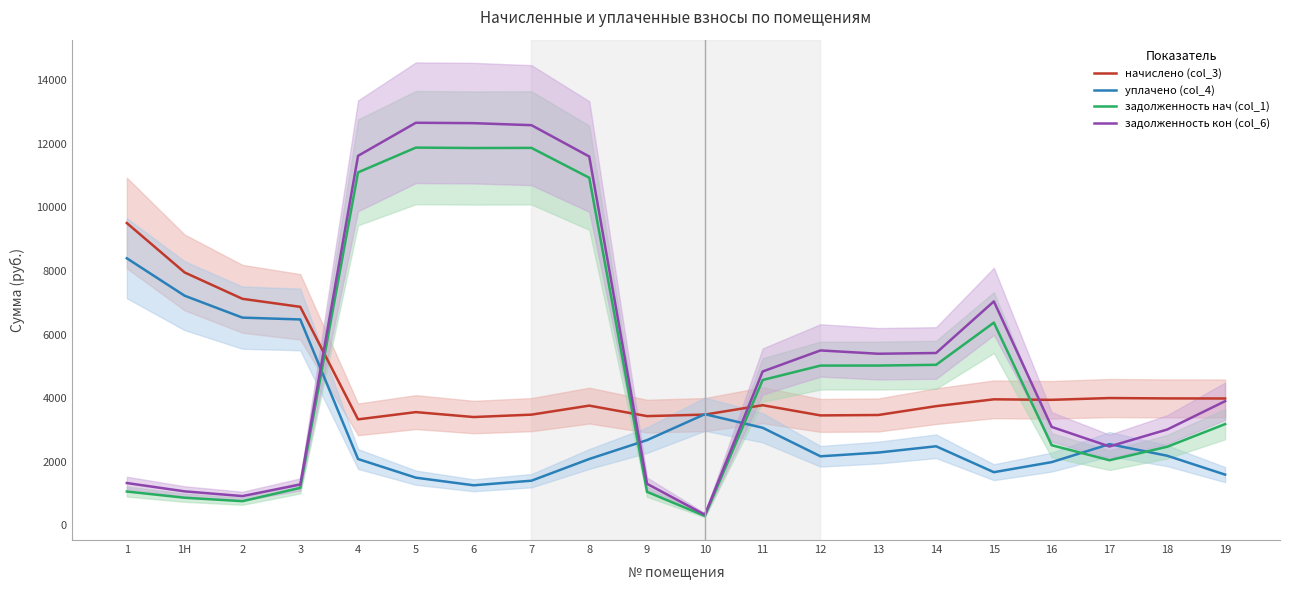

What is the sum of all уплачено (col_4) values?

63046.5